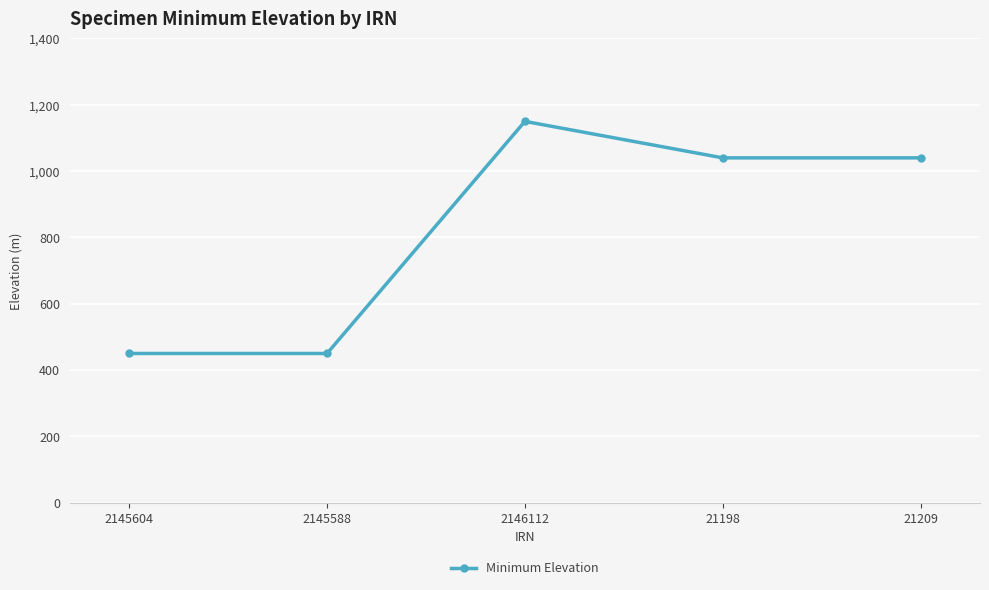

The chart shows a value of 554 at 21209. True or false?

False